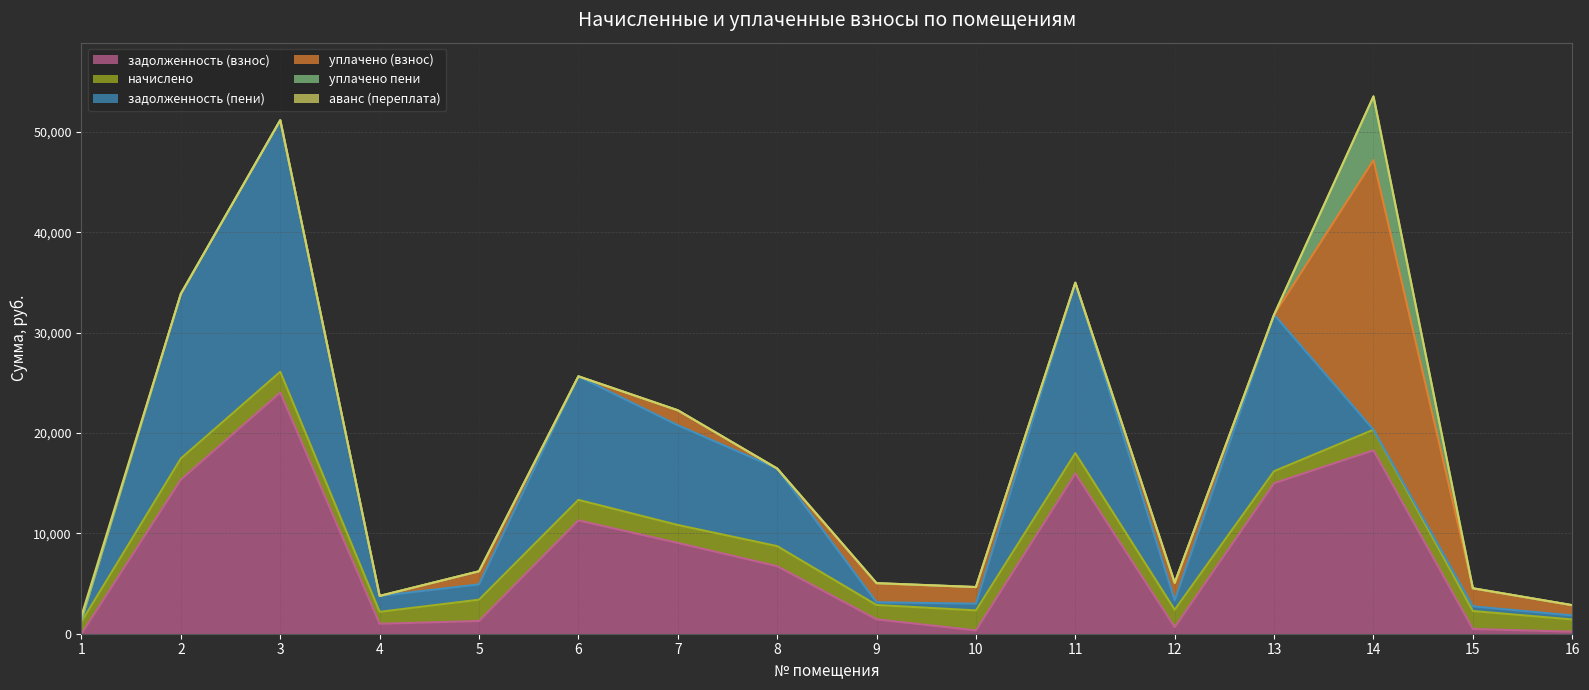

After their last crossing, which series has the higher values: задолженность (взнос) or аванс (переплата)?

задолженность (взнос)